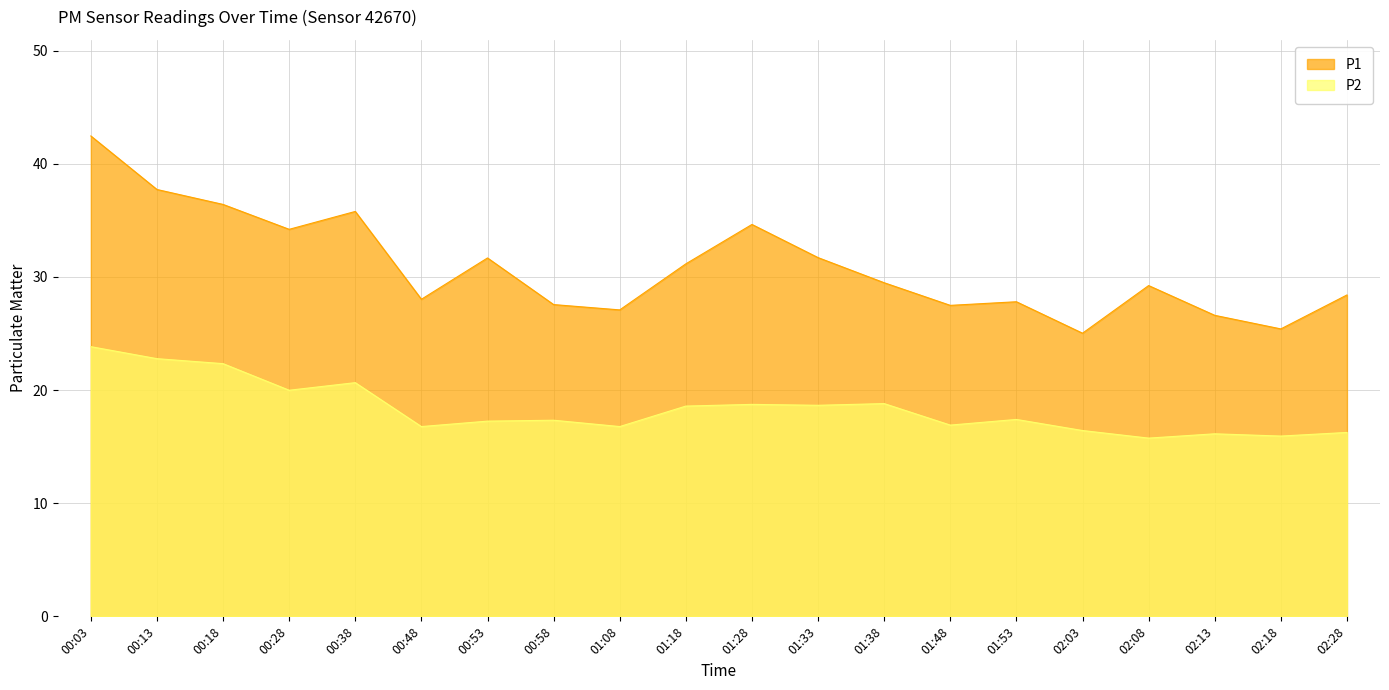

What is the label of the 16th point from the left?

02:03